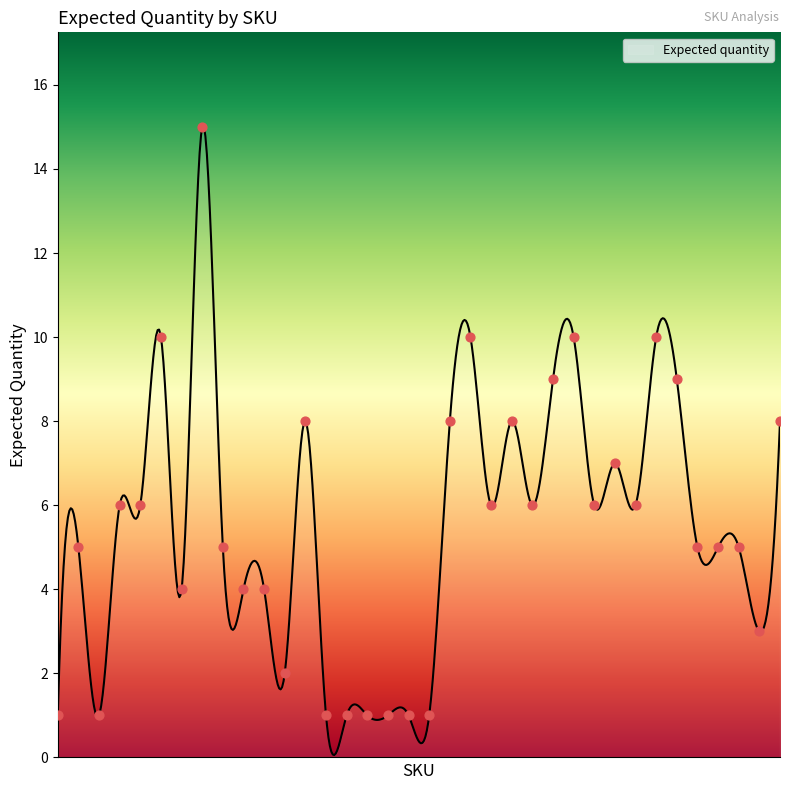

Which has a higher value, DE-MBlkRibPolo-M or DE-MPipngRglnLGSCrcl-L?

DE-MPipngRglnLGSCrcl-L